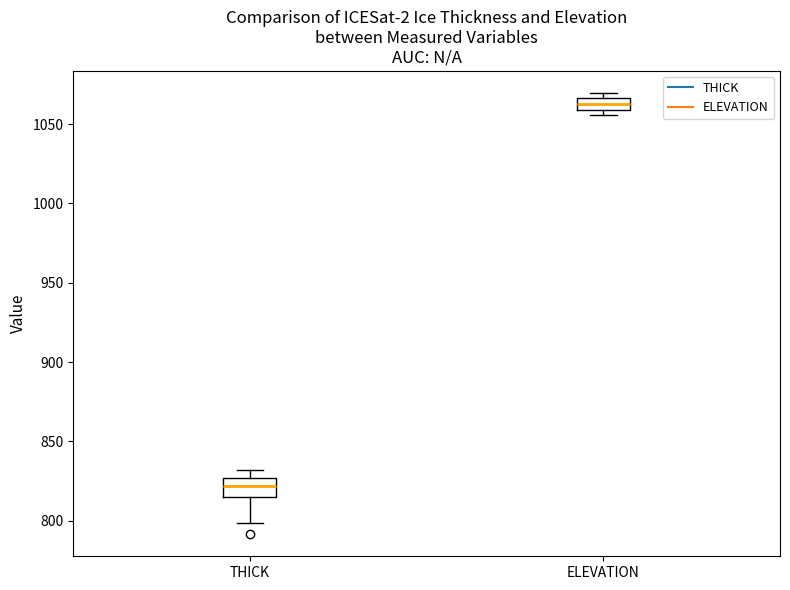

Where is the lower edge of the box for ELEVATION on the y-axis? The values are not printed on the chart, so give them approximately, as read against the axis.

1060